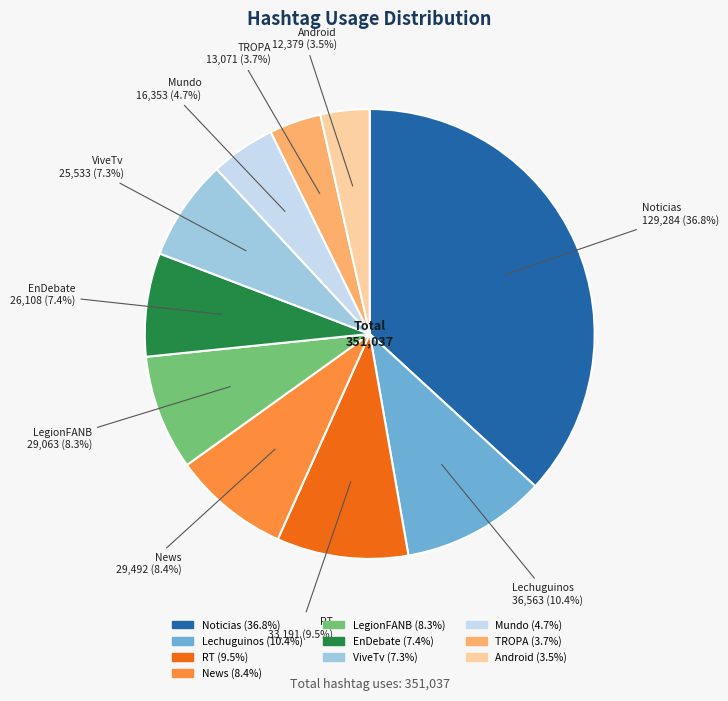

Which category has the biggest portion of the pie?

Noticias